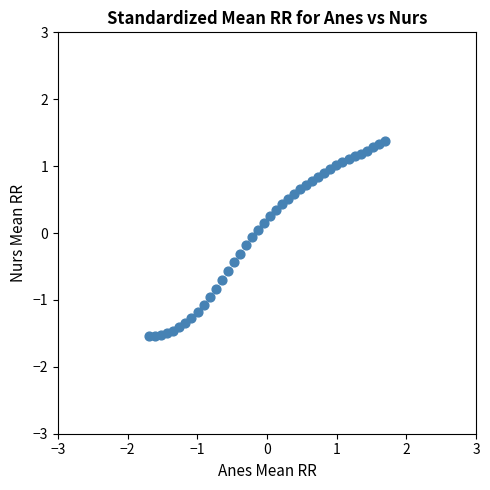

What is the range of X values (max minus min)?

3.4